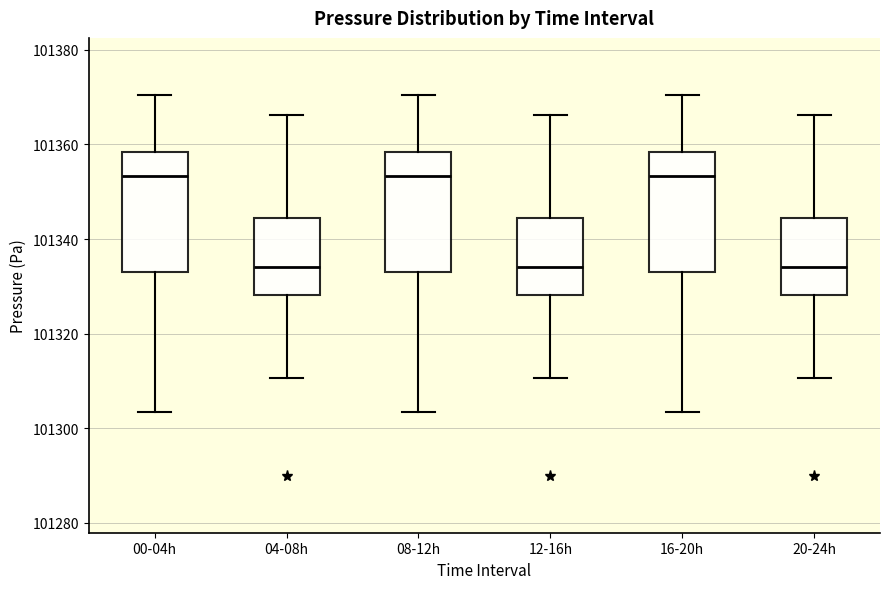

Where does the lower whisker of the box for 12-16h end on the y-axis? The values are not printed on the chart, so give them approximately, as read against the axis.

101310